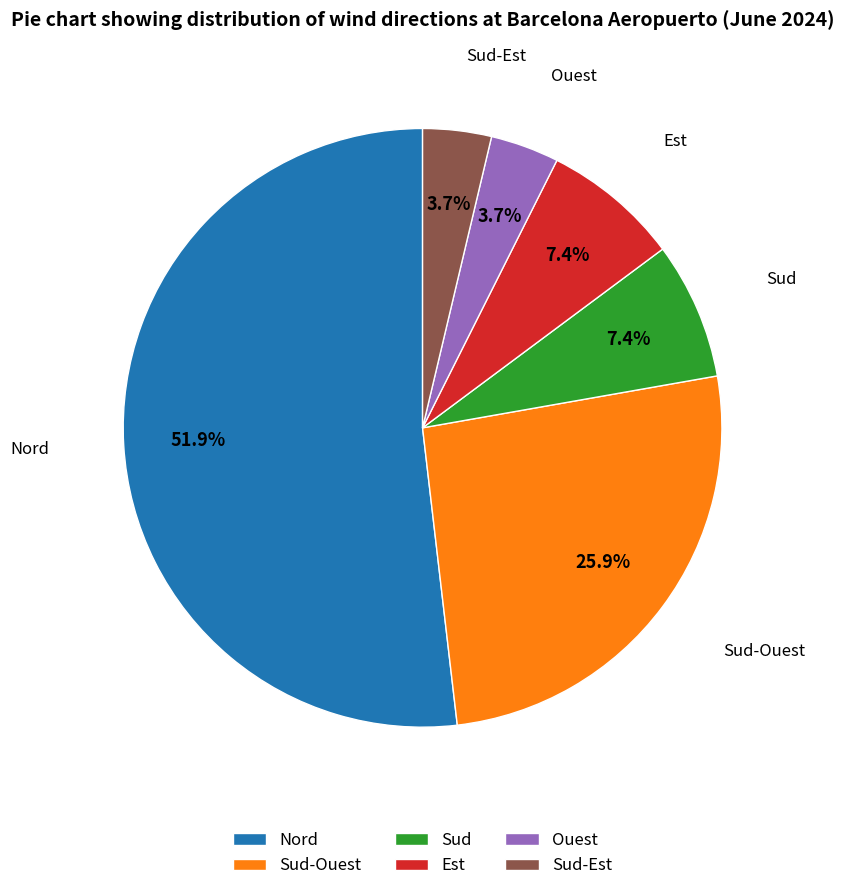

What is the largest slice in the pie chart?

Nord